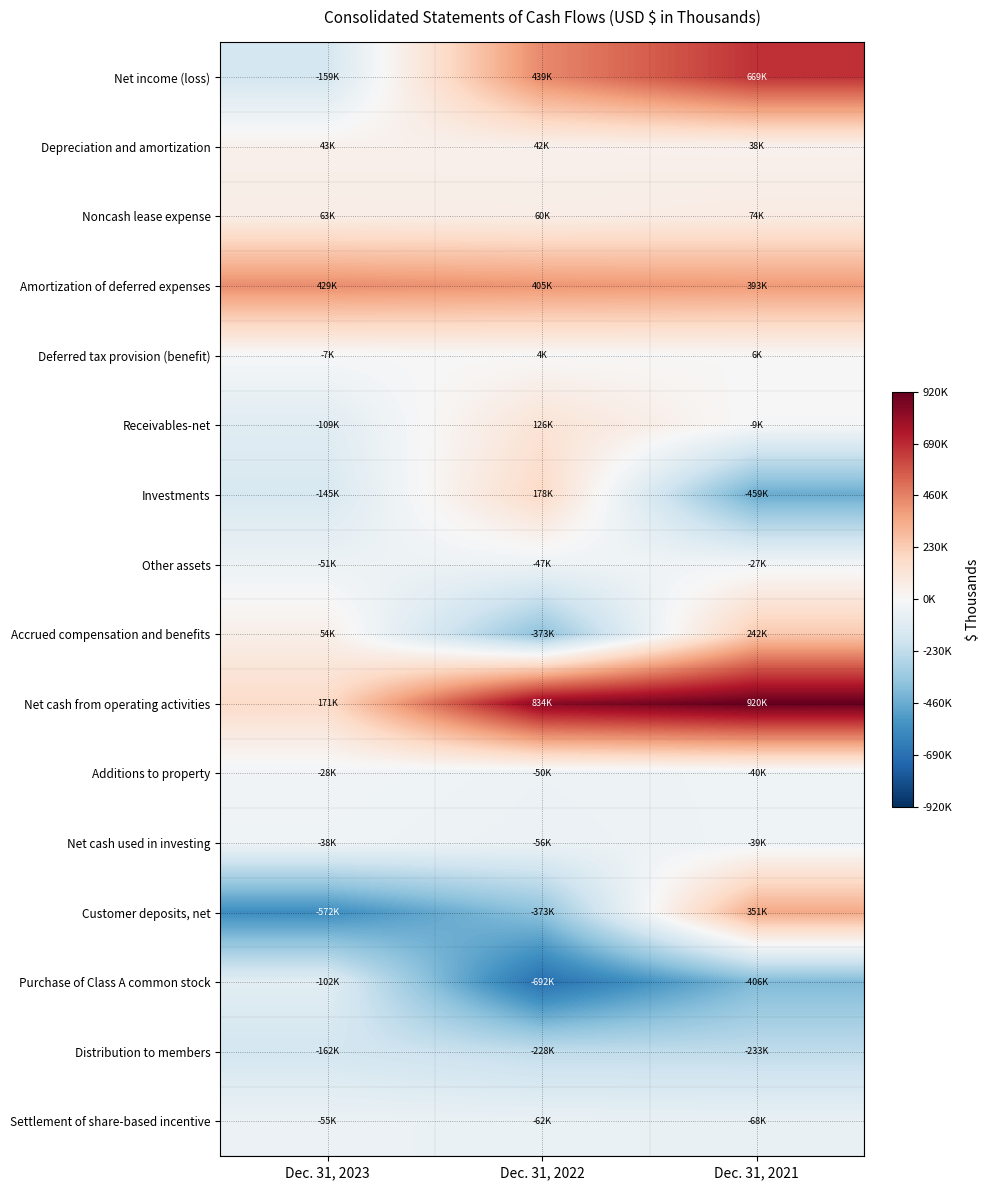

Which category has the lowest value across all series?

Dec. 31, 2022